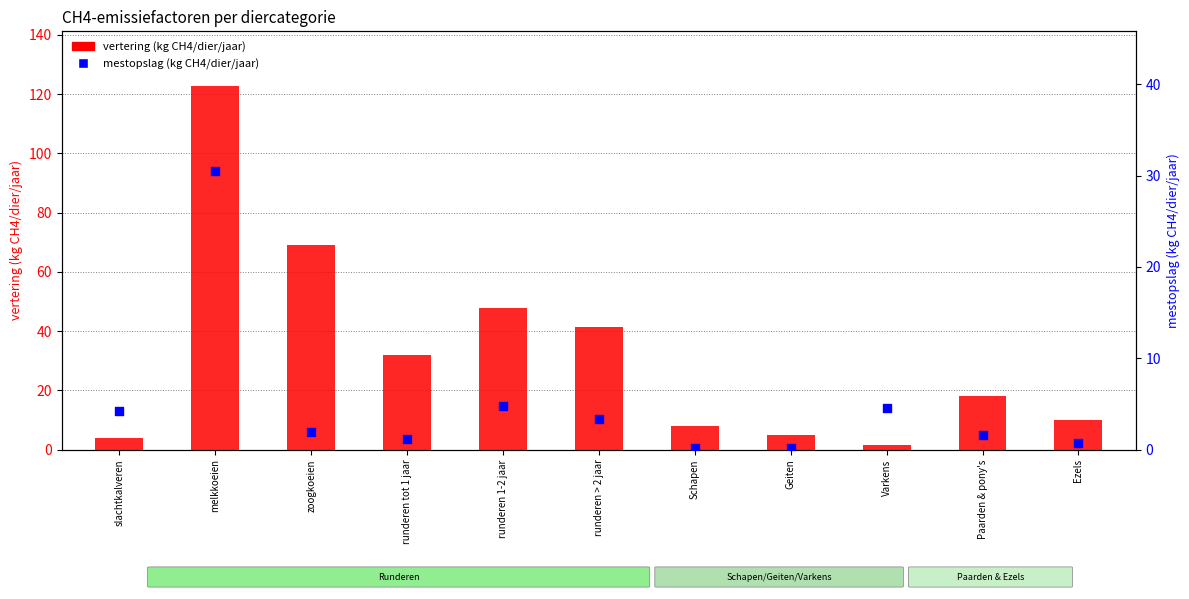

Which series has the largest total across all categories?

vertering (kg CH4/dier/jaar)